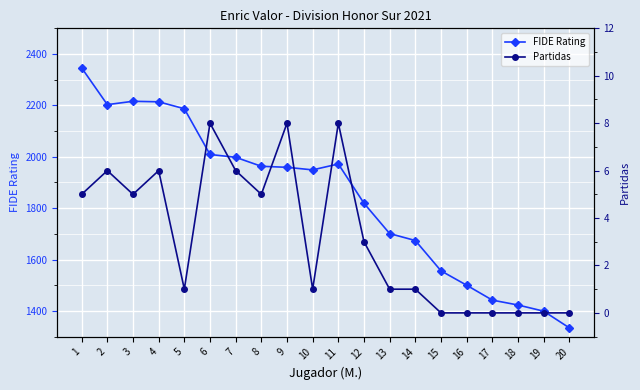

At how many categories does at least one series exceed 898?

20